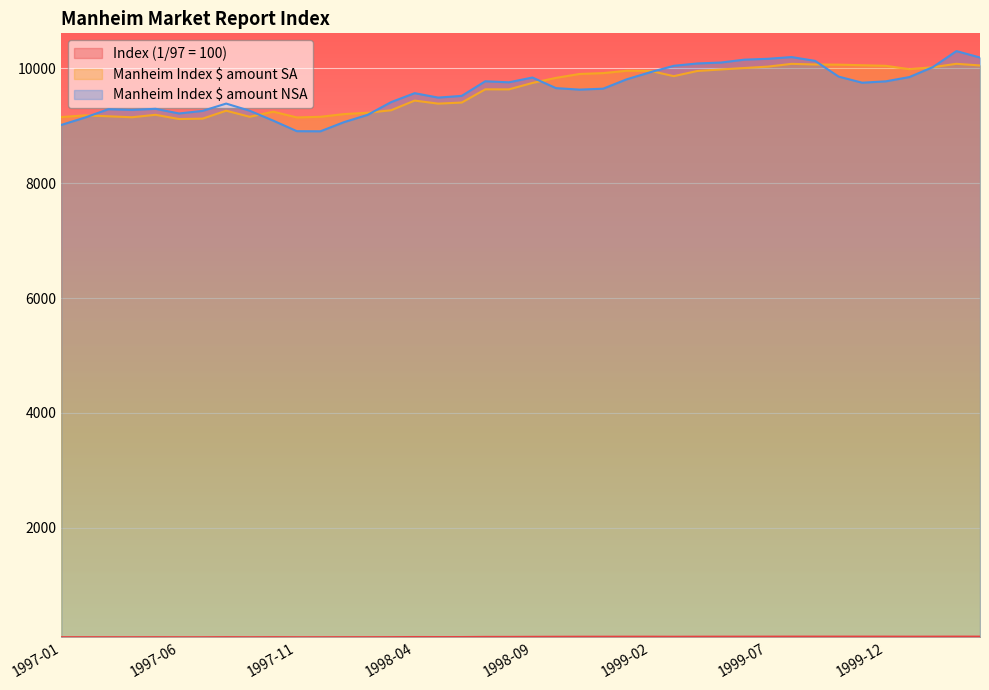

Which label corresponds to the smallest value in the chart?

1997-06